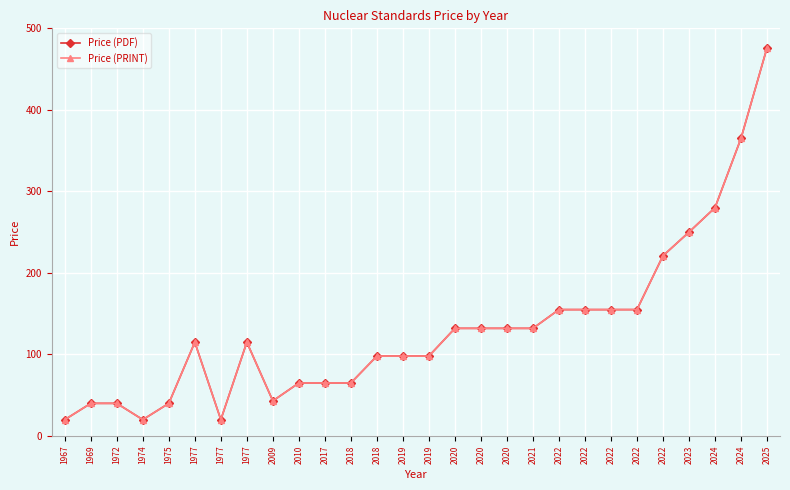

Does the chart have visible grid lines?

Yes